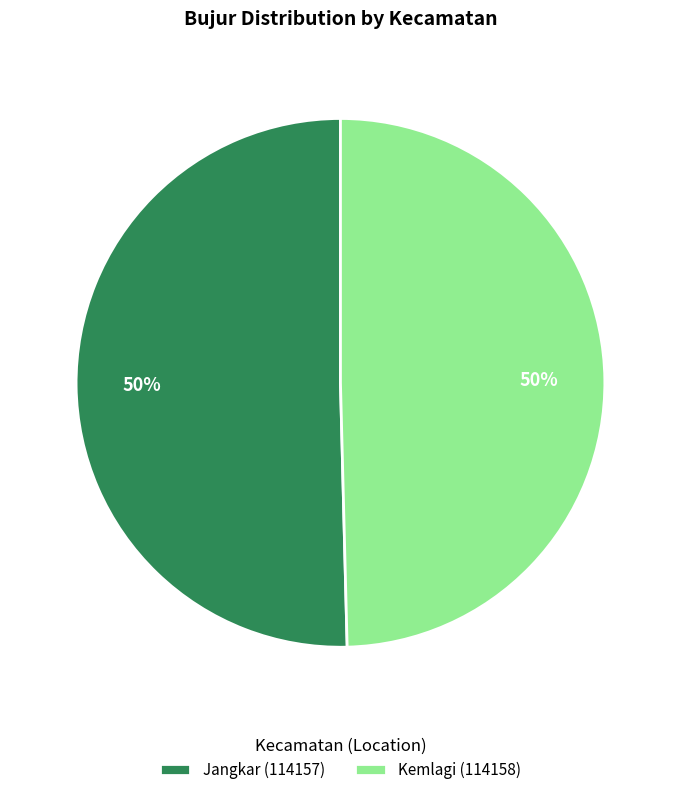

To the nearest percent, what percentage of the pie is Kemlagi (114158)?

50%